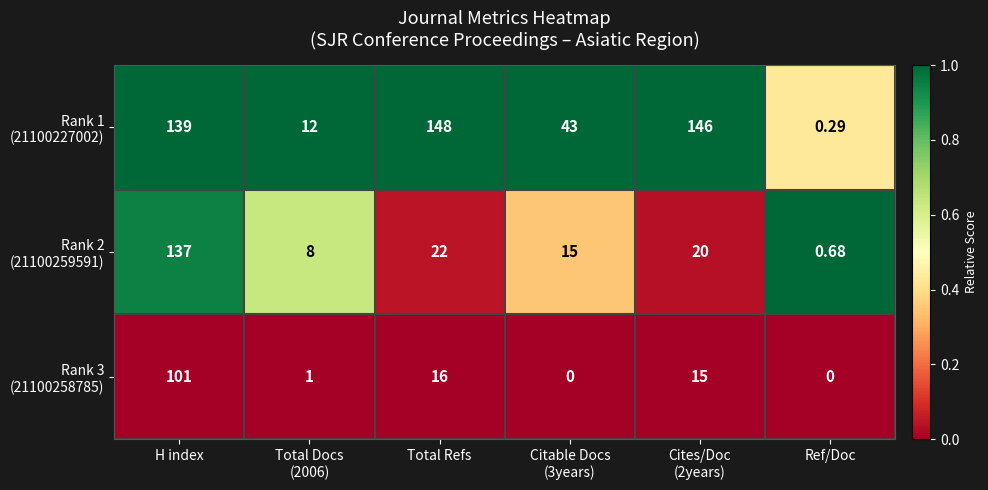

At which category is the sum across all series the highest?

H index